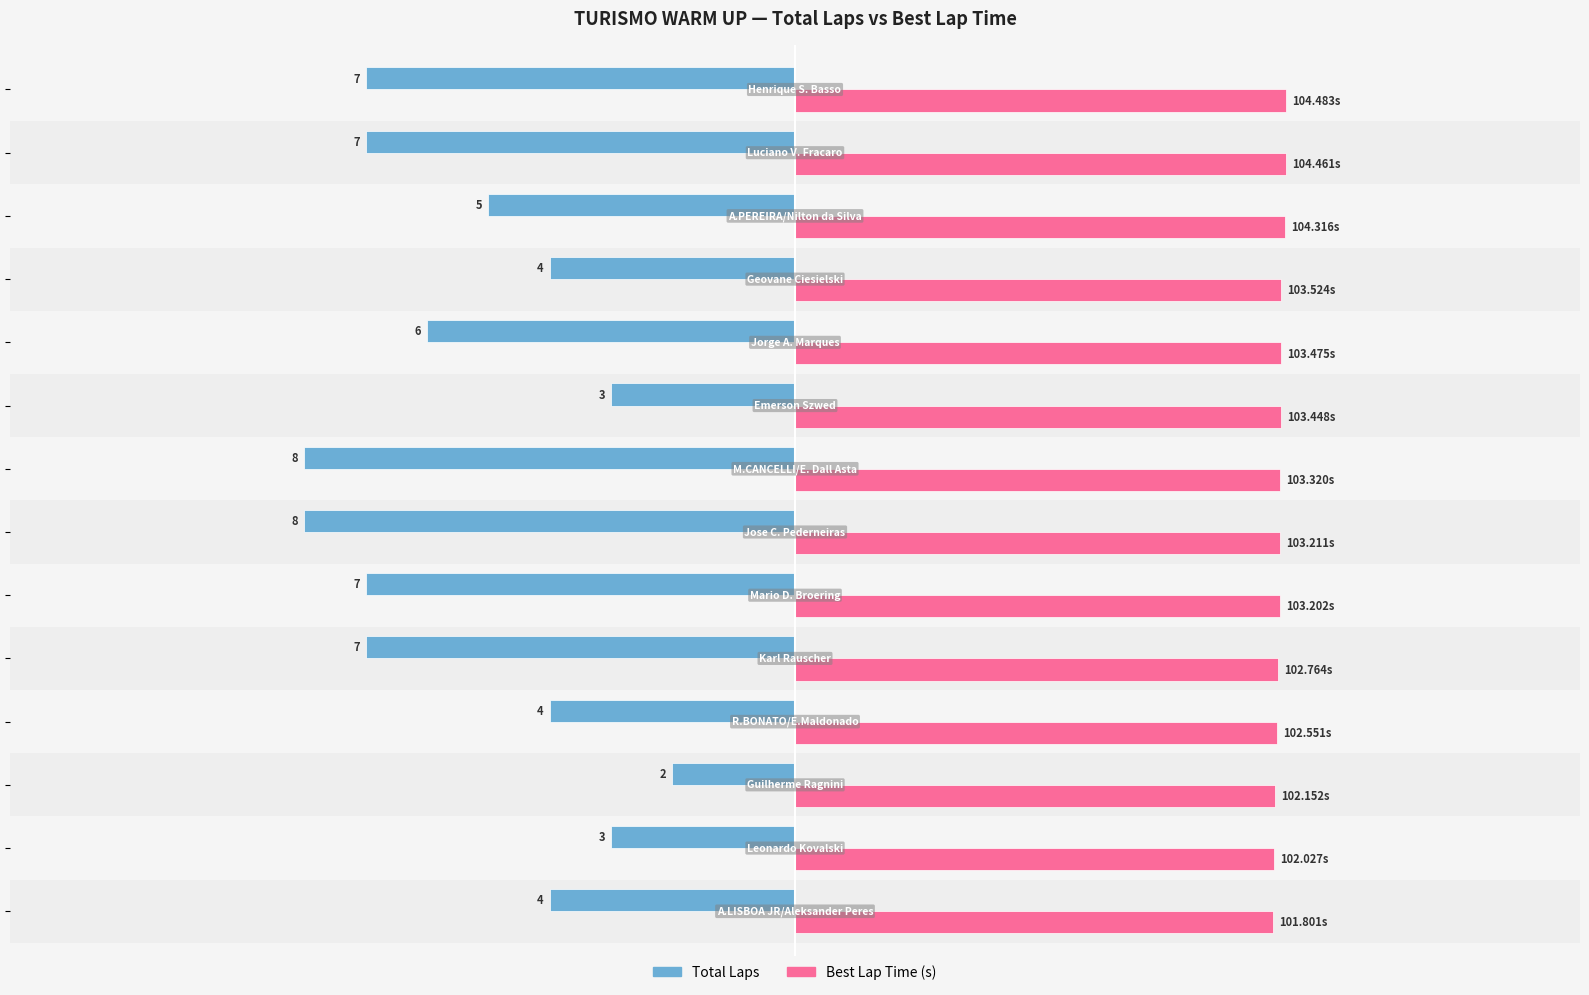

Which series has the largest total across all categories?

Best Lap Time (s)